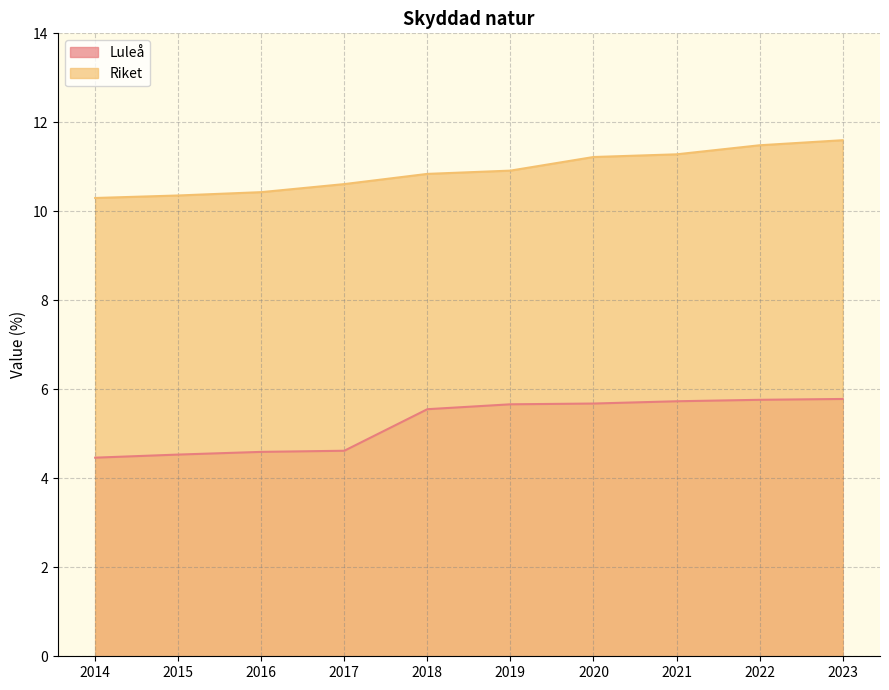

What is the maximum value shown in the chart?

11.6